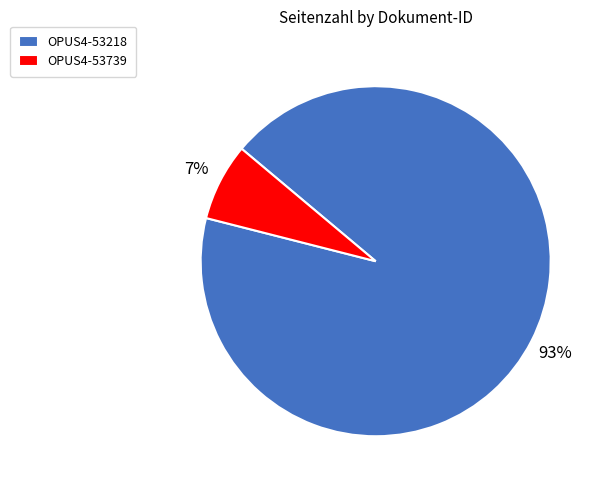

Which slice is the smallest?

OPUS4-53739